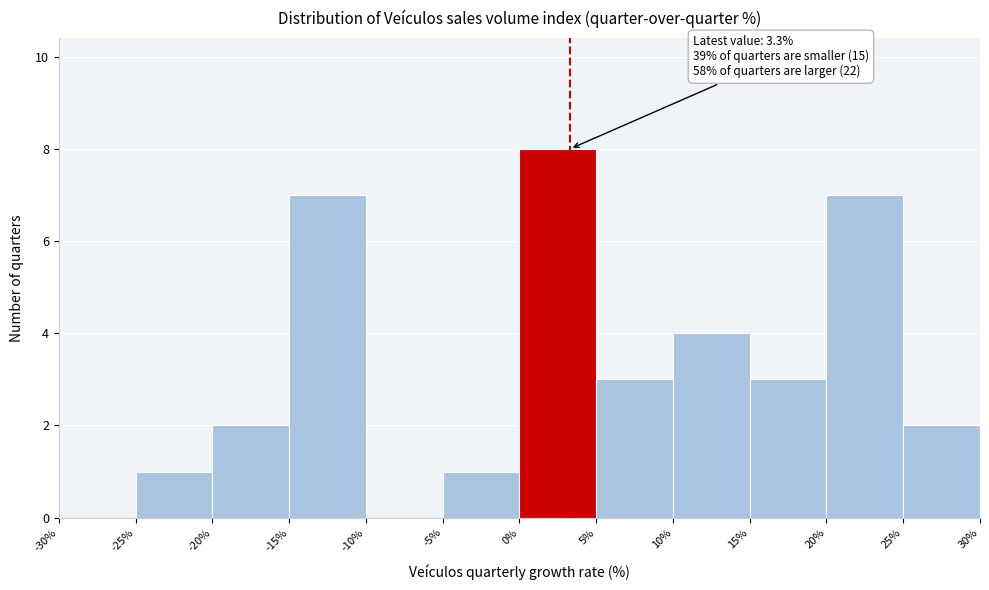

Over which range of the x-axis is the bar tallest?

0% to 5%